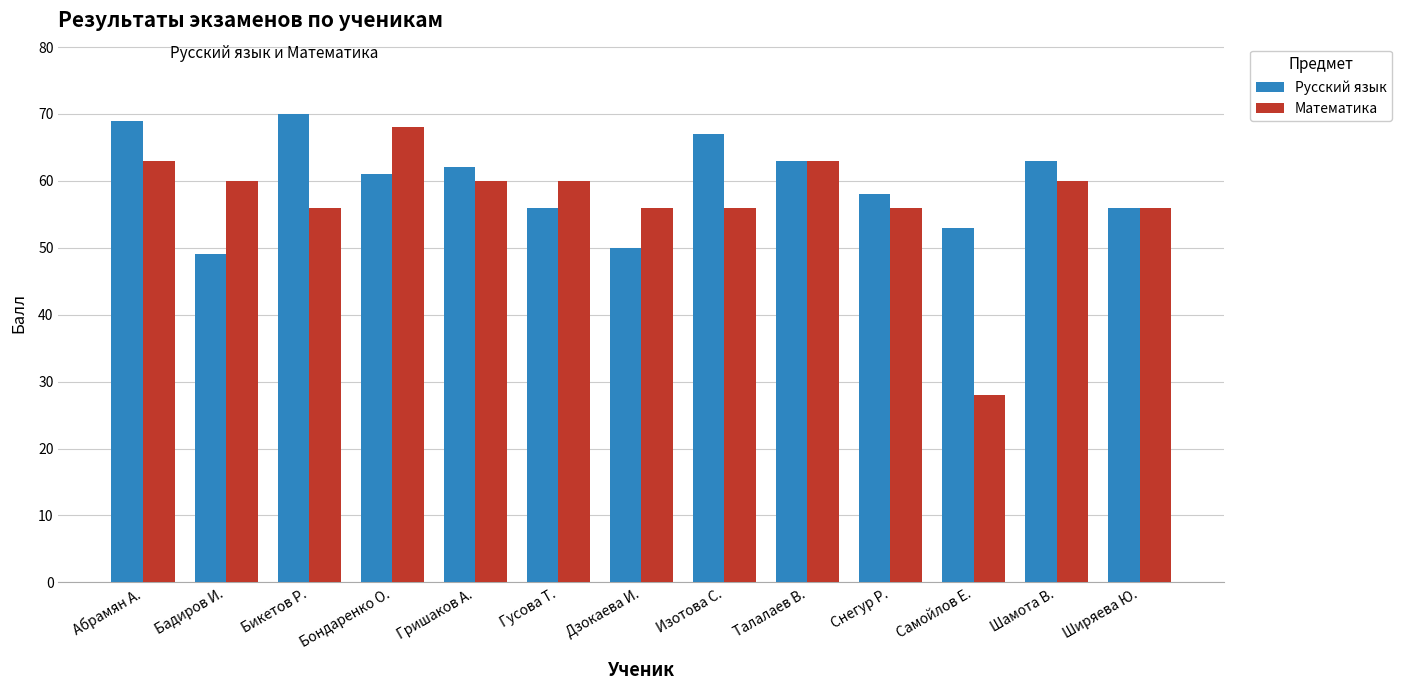

What is the sum of all Математика values?

742